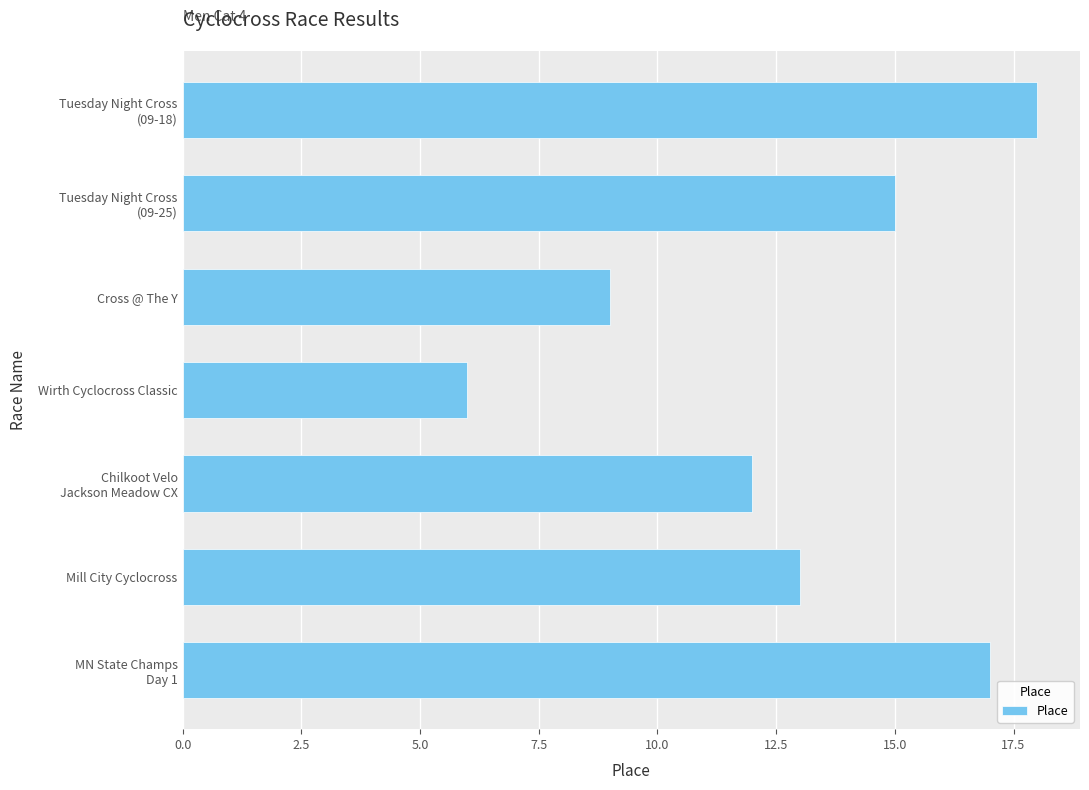

List the labels in order of value, smallest first.

Wirth Cyclocross Classic, Cross @ The Y, Chilkoot Velo
Jackson Meadow CX, Mill City Cyclocross, Tuesday Night Cross
(09-25), MN State Champs
Day 1, Tuesday Night Cross
(09-18)